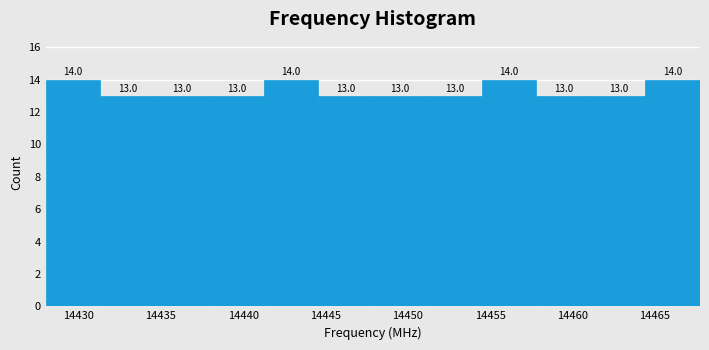

Reading left to right, list every bar in this chart as the range it spans on the x-axis followed by its height. The bar edges are not printed on the chart, so give them approximately, as read against the axis.

14428.0 to 14431.5: 14.0
14431.5 to 14434.5: 13.0
14434.5 to 14438.0: 13.0
14438.0 to 14441.5: 13.0
14441.5 to 14444.5: 14.0
14444.5 to 14448.0: 13.0
14448.0 to 14451.0: 13.0
14451.0 to 14454.5: 13.0
14454.5 to 14458.0: 14.0
14458.0 to 14461.0: 13.0
14461.0 to 14464.5: 13.0
14464.5 to 14468.0: 14.0